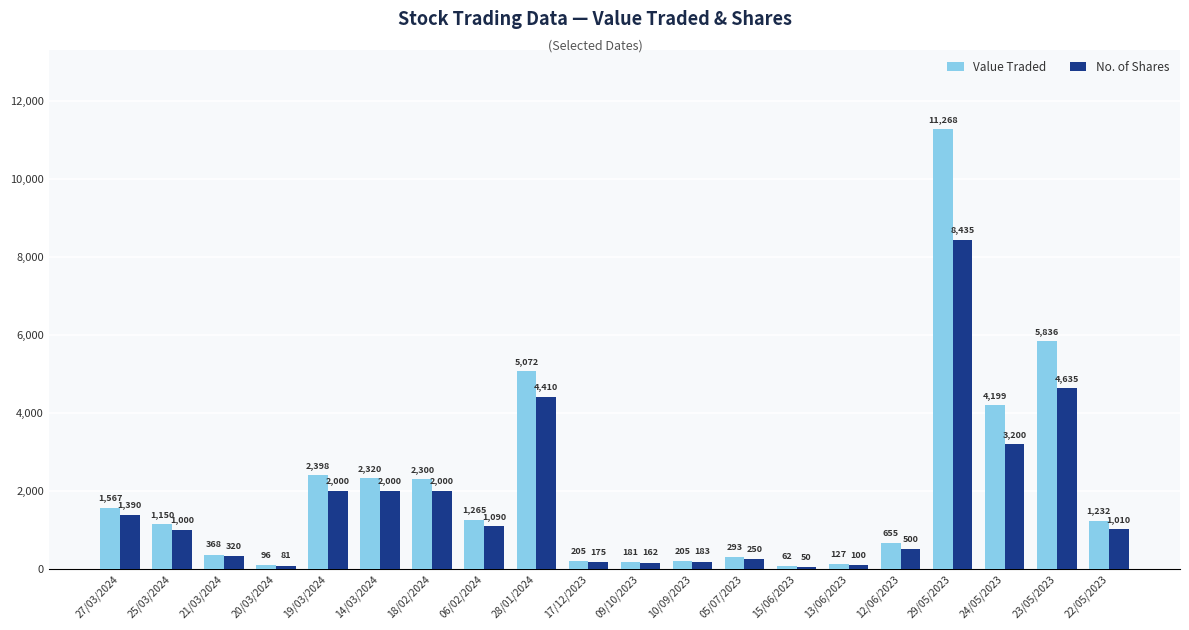

The value of No. of Shares at 25/03/2024 is 1000. True or false?

True